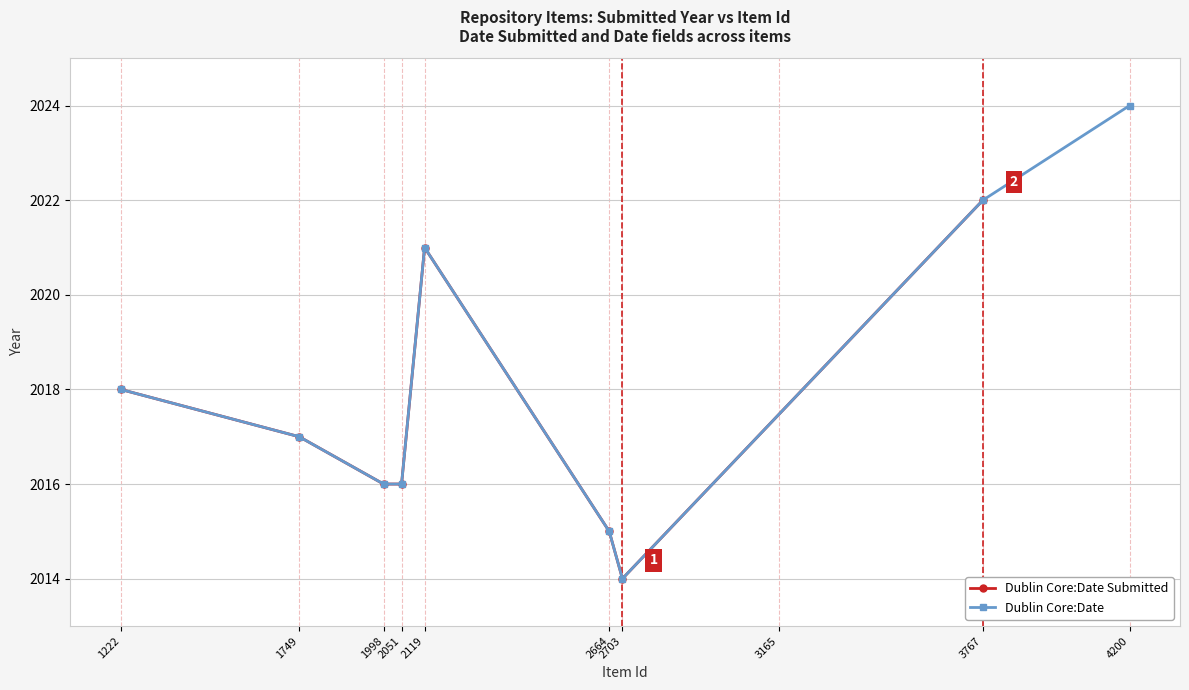

Does the chart display data point markers on the line(s)?

Yes